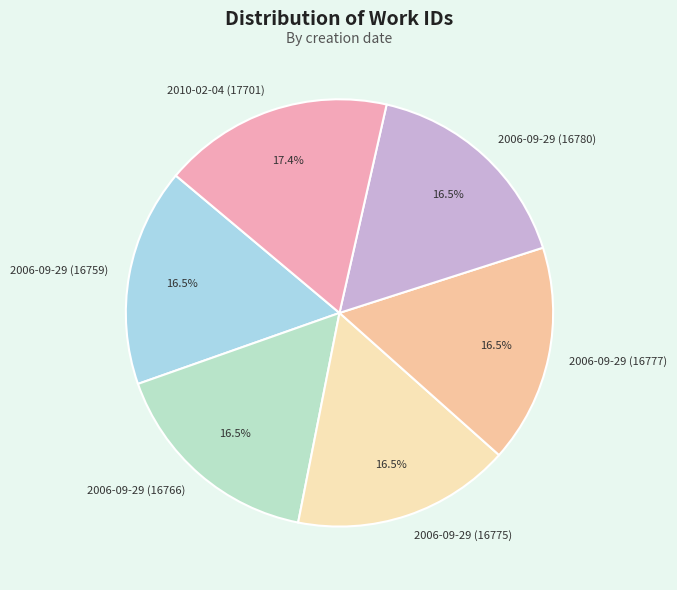

Does 2006-09-29 (16780) represent more than half of the total?

No